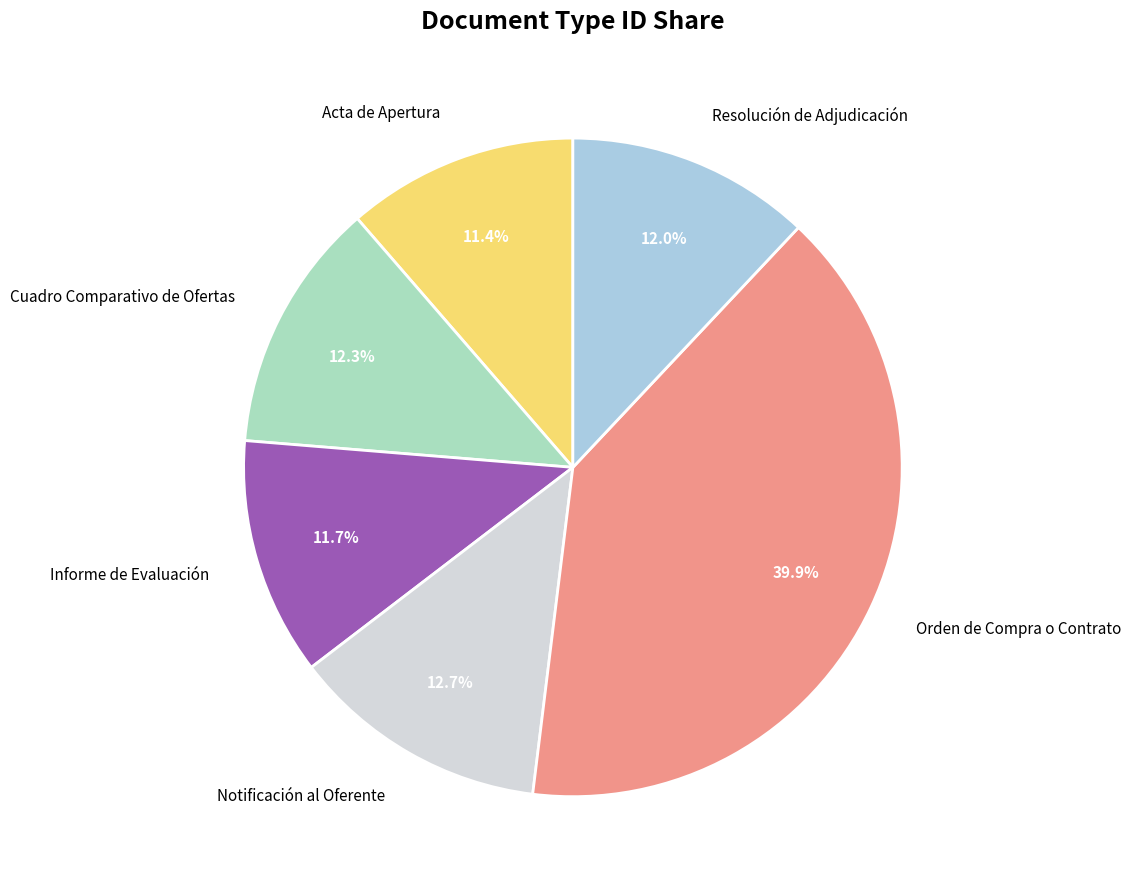

Which slice is the largest?

Orden de Compra o Contrato